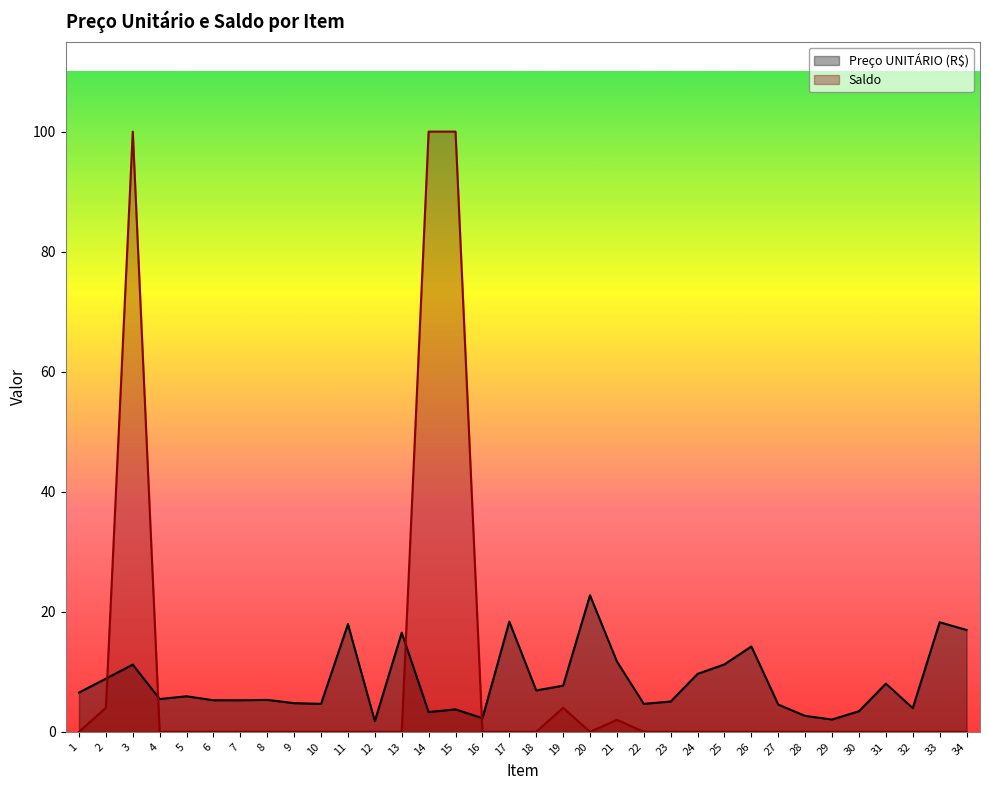

True or false: Saldo and Preço UNITÁRIO (R$) cross at least once.

True